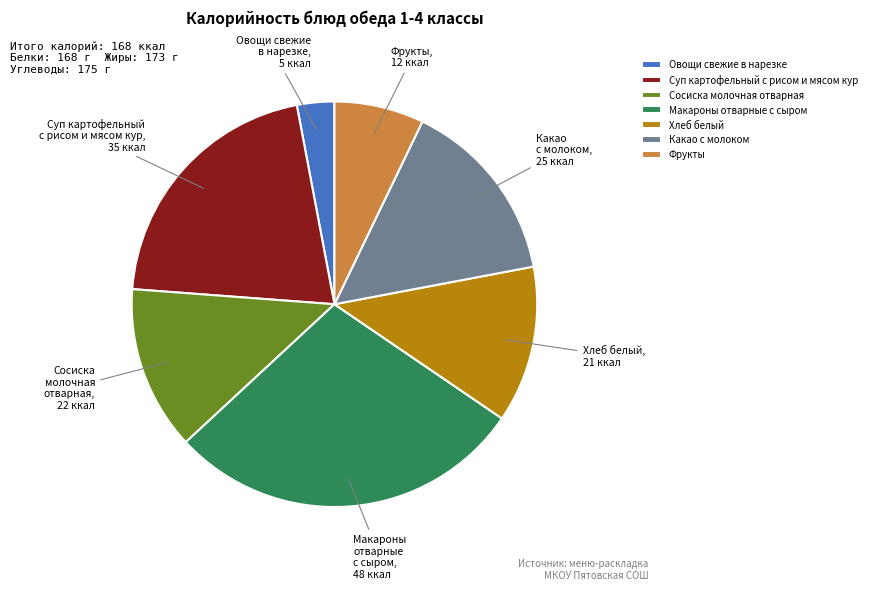

How many slices are in this pie chart?

7